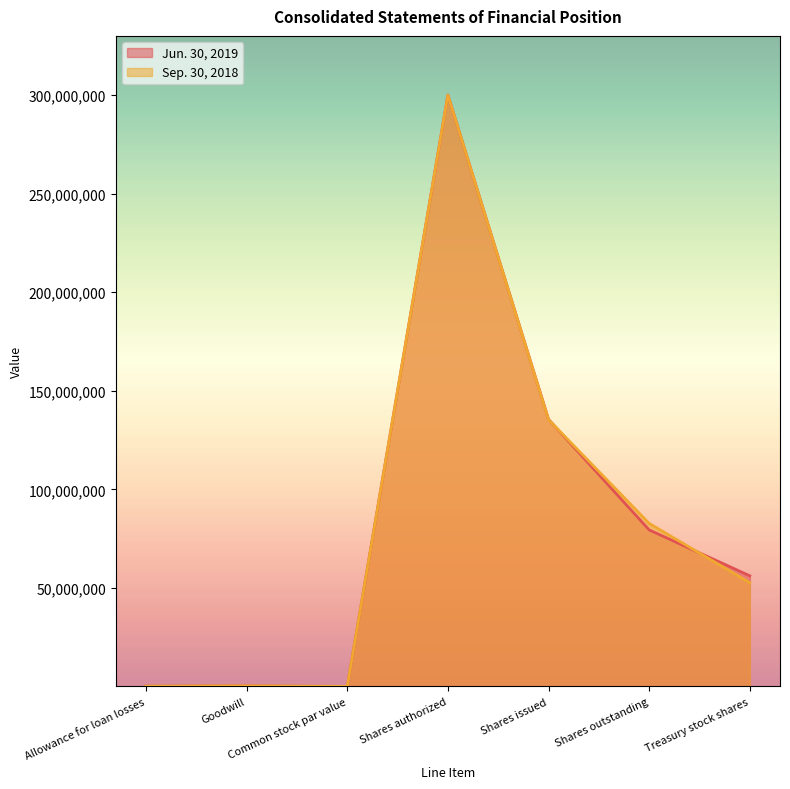

The Jun. 30, 2019 series shows 123530023 at Shares outstanding. True or false?

False